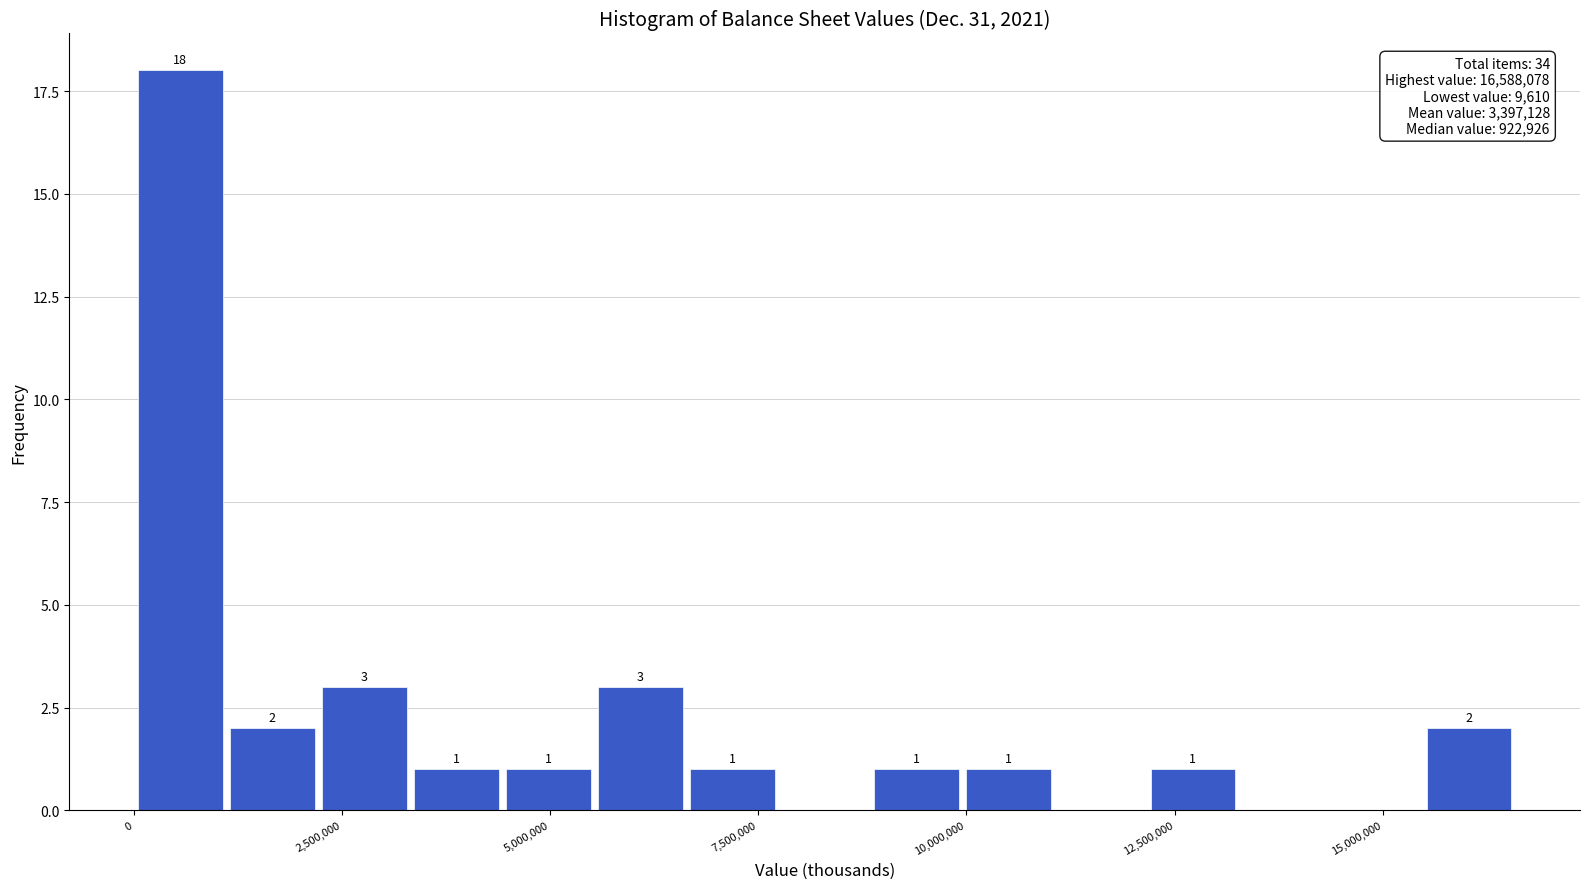

Read against the x-axis, roughly where is the centre of the tallest bar?

500000